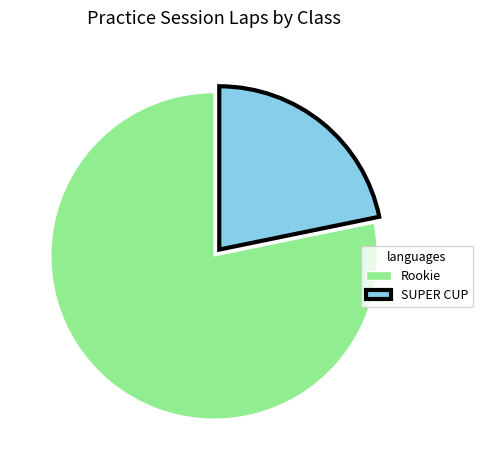

Is the sum of SUPER CUP and Rookie greater than half?

Yes